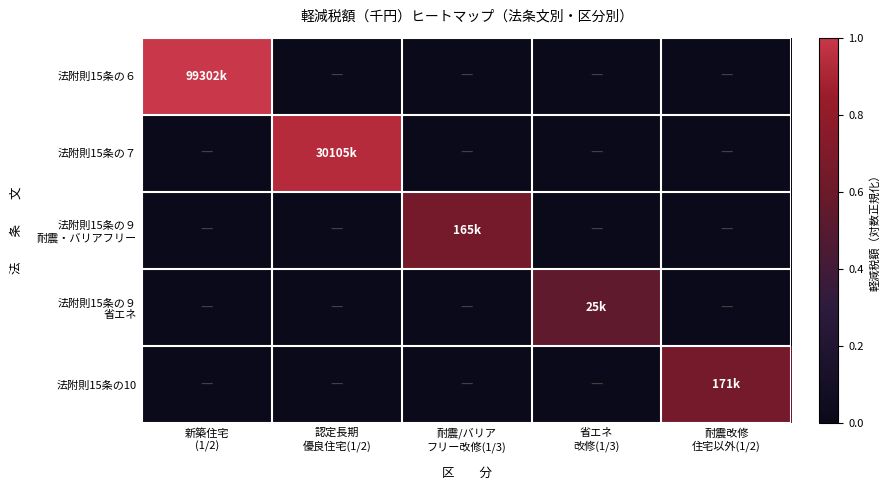

At 新築住宅 (1/2), list the series in order from smallest to largest.

法附則15条の７, 法附則15条の９ 耐震・バリアフリー, 法附則15条の９ 省エネ, 法附則15条の10, 法附則15条の６